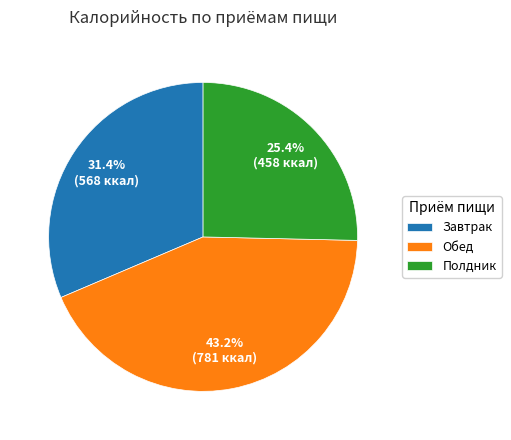

What percentage is NOT represented by Полдник?

74.6%